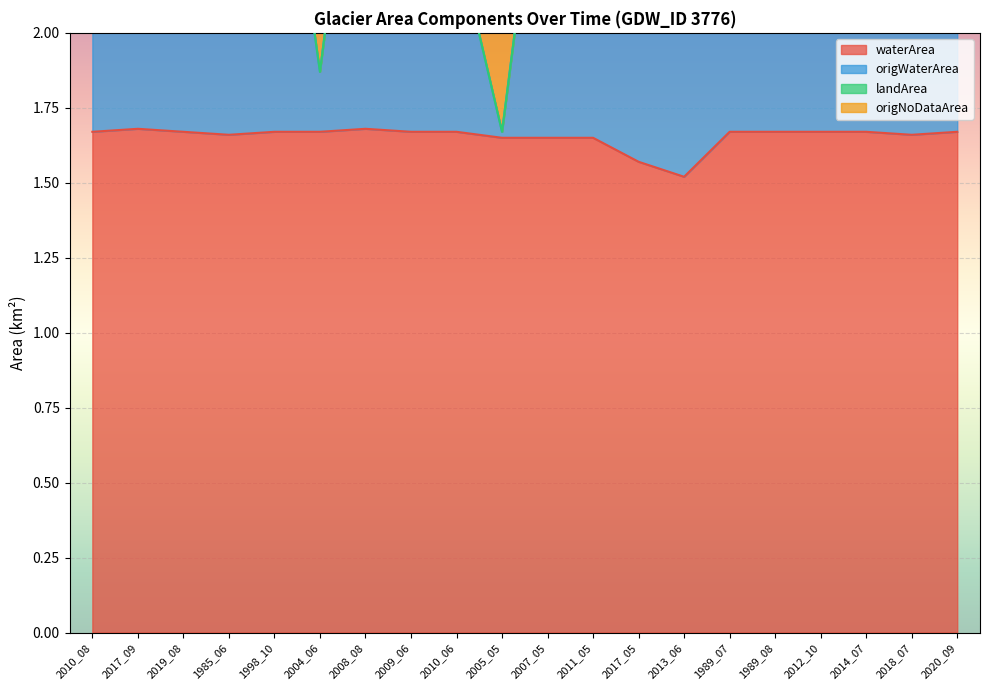

Between 2019_08 and 2017_05, which is larger?

2019_08